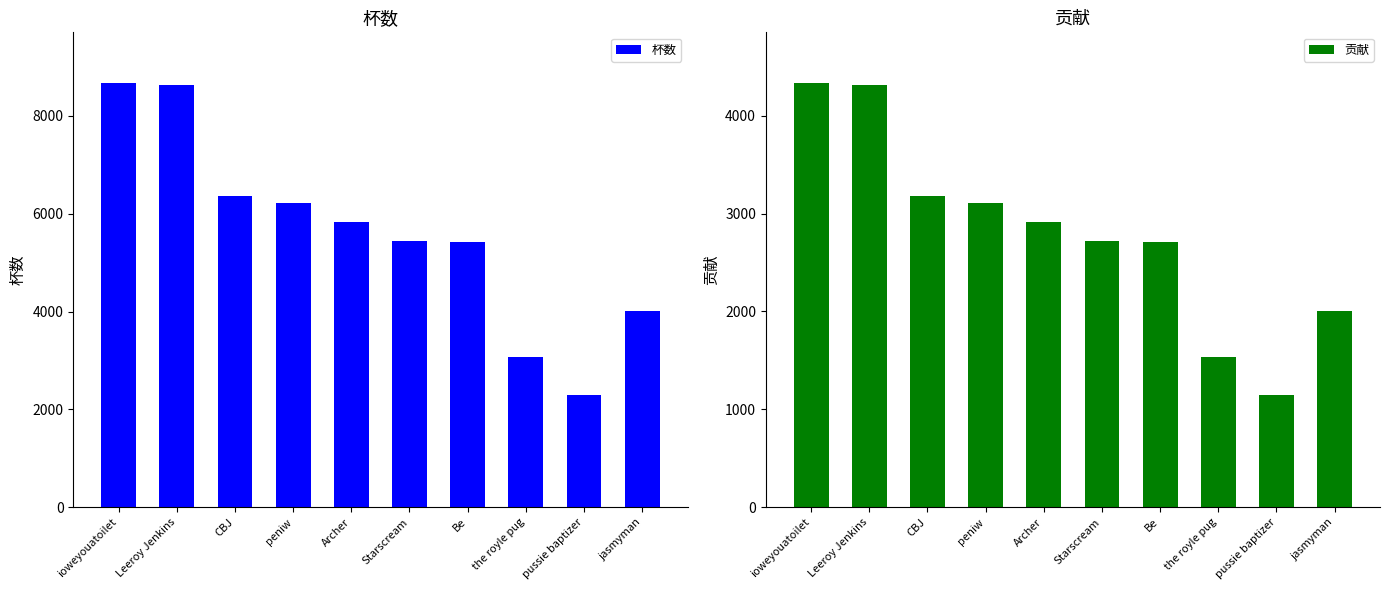

What is the minimum value shown in the chart?

1150